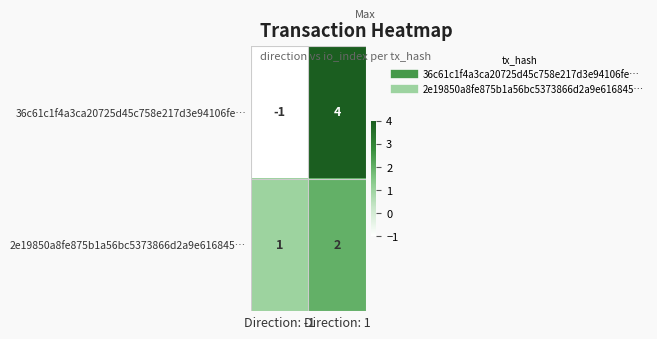

What is the minimum value shown in the chart?

-1